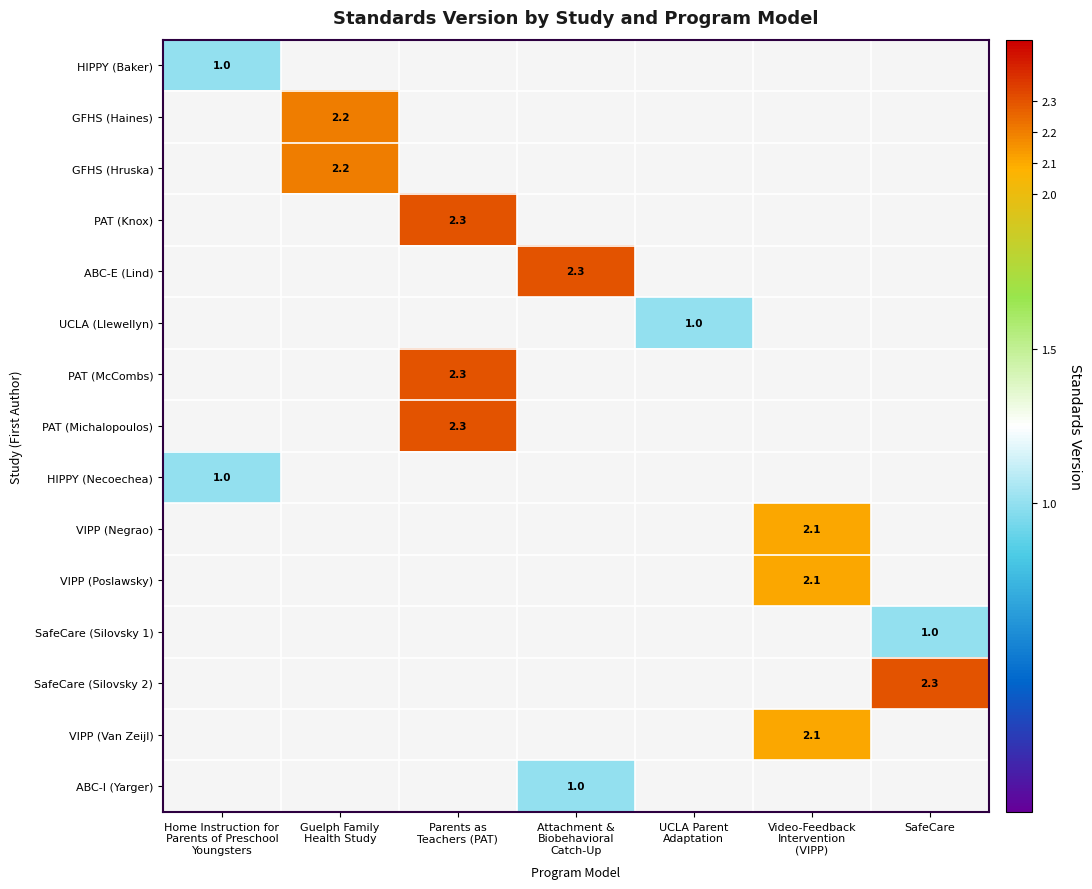

What is the total value across all series at Attachment &
Biobehavioral
Catch-Up?

3.3